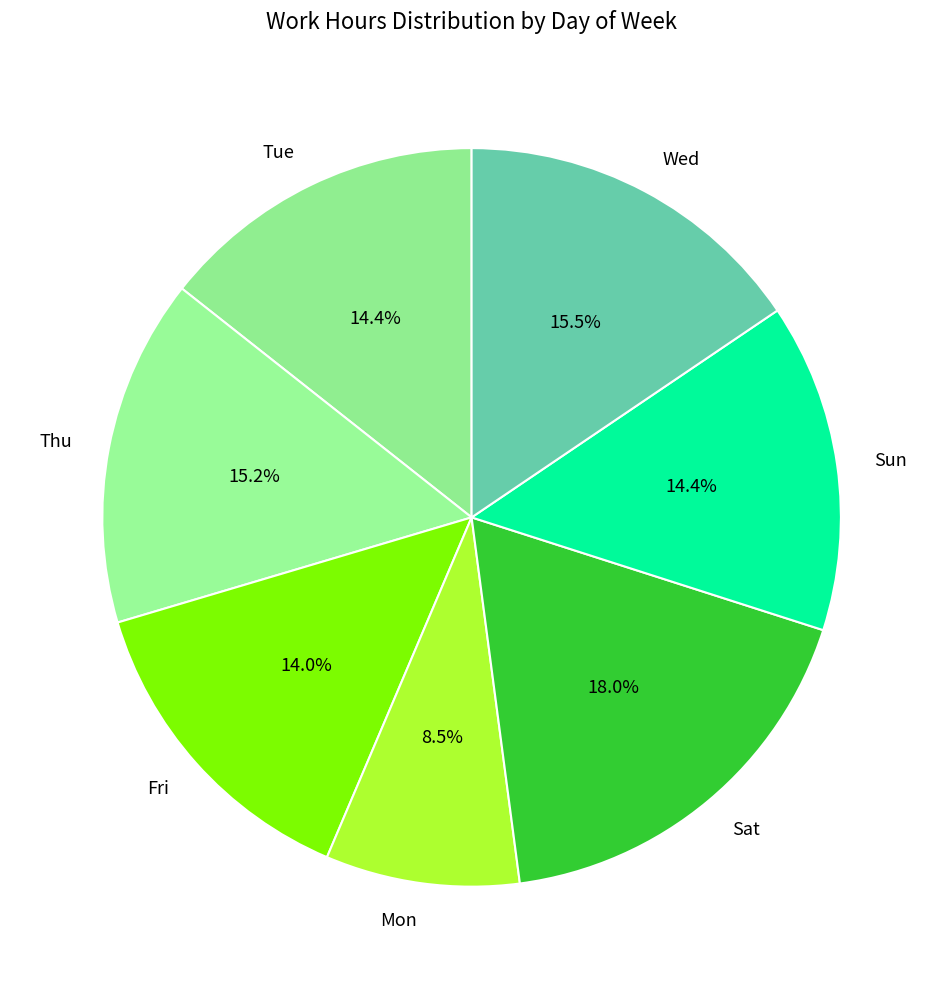

To the nearest percent, what portion does Sun represent?

14%